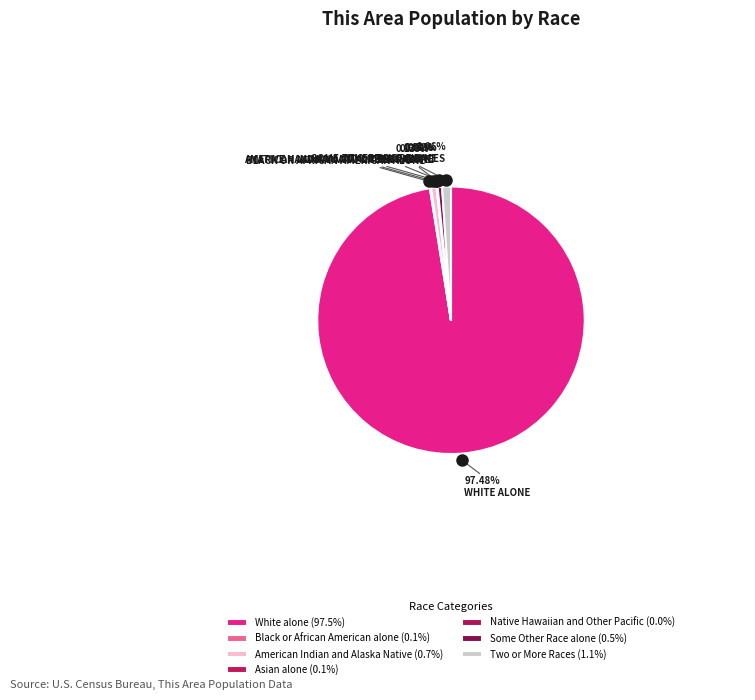

What is the majority slice?

White alone